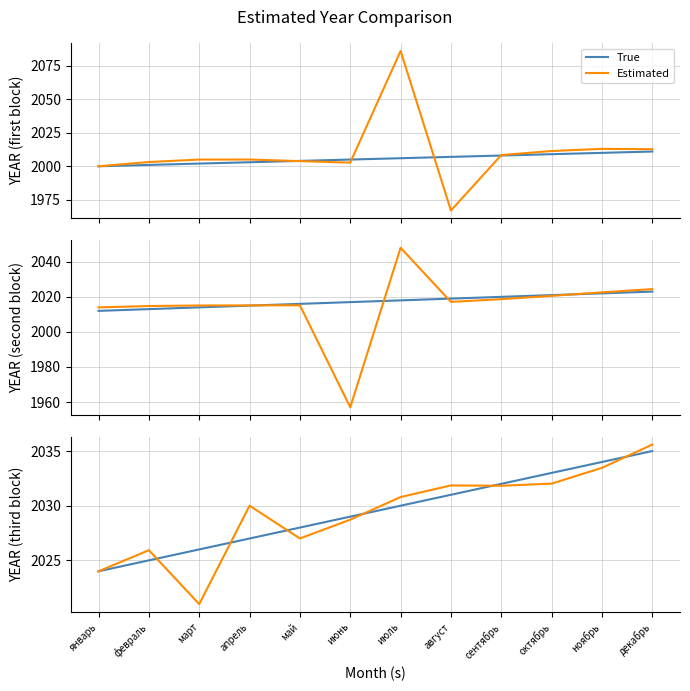

What is the label of the 8th point from the right?

май